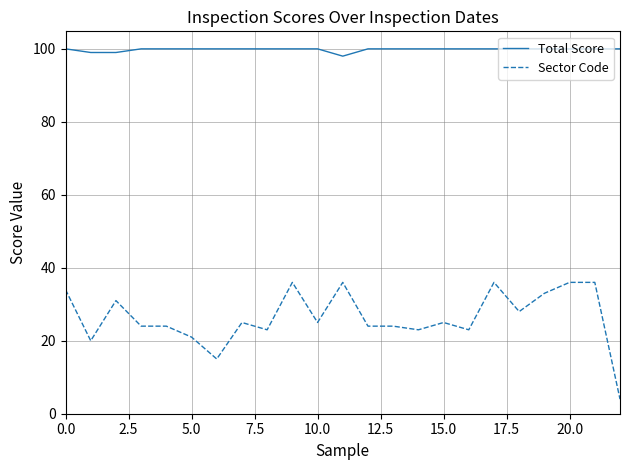

Rank the series by their average value, from lowest to highest.

Sector Code, Total Score